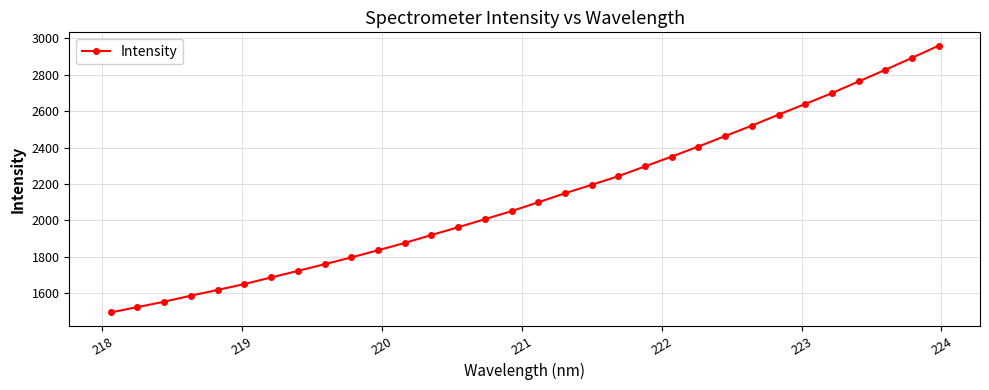

How many distinct data groups are displayed?

1